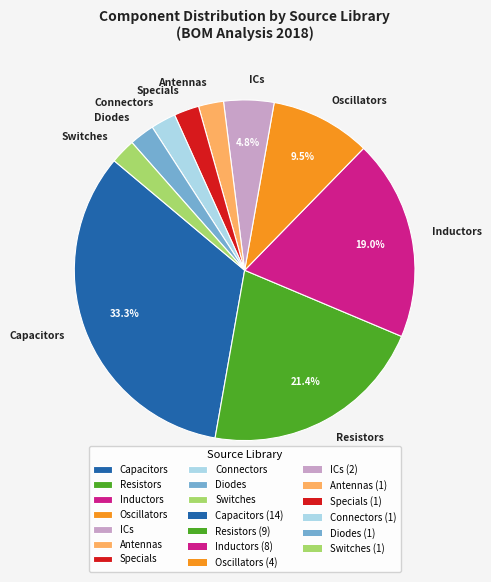

Between Connectors and Resistors, which is larger?

Resistors